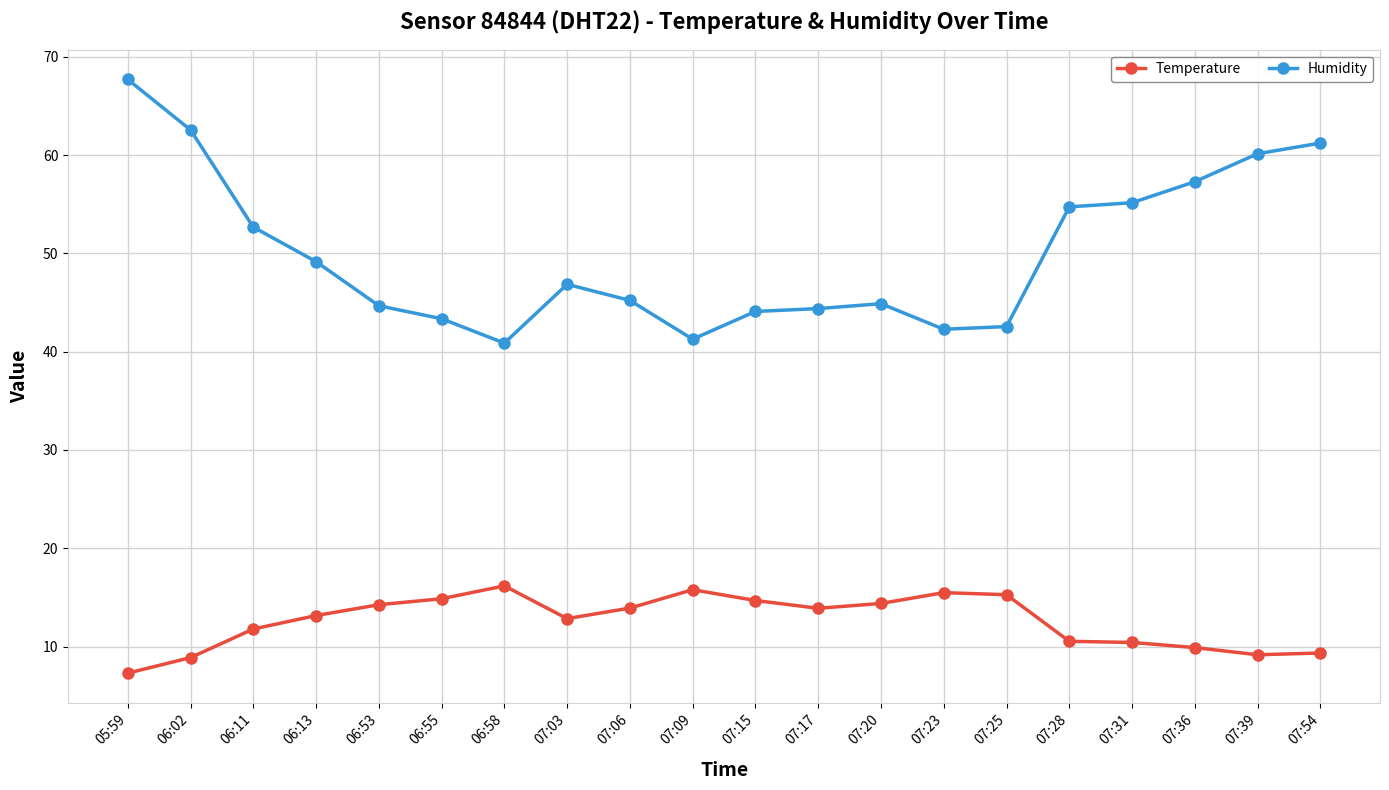

Which series changed the most between 05:59 and 07:31?

Humidity